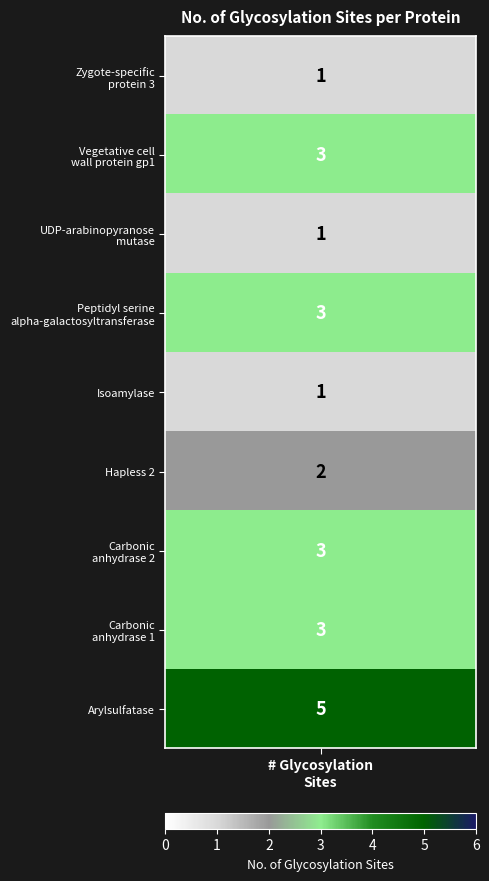

What is the maximum value shown in the chart?

5